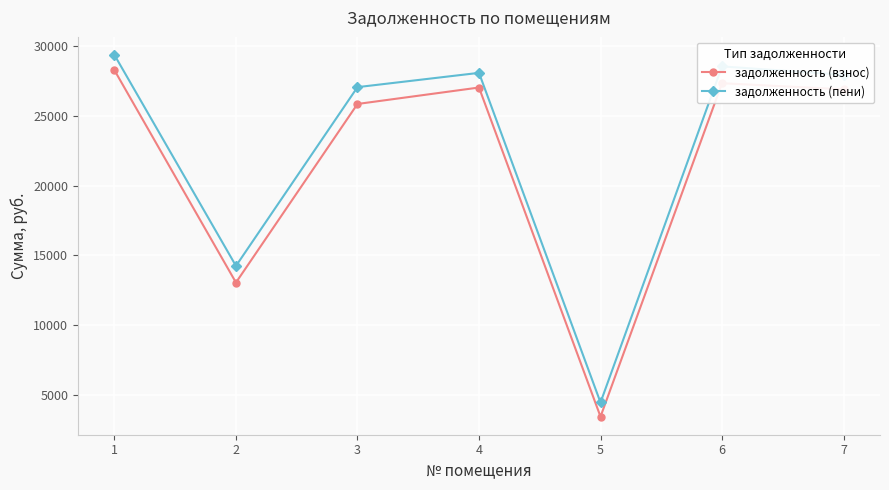

What is the smallest value displayed?

3461.3